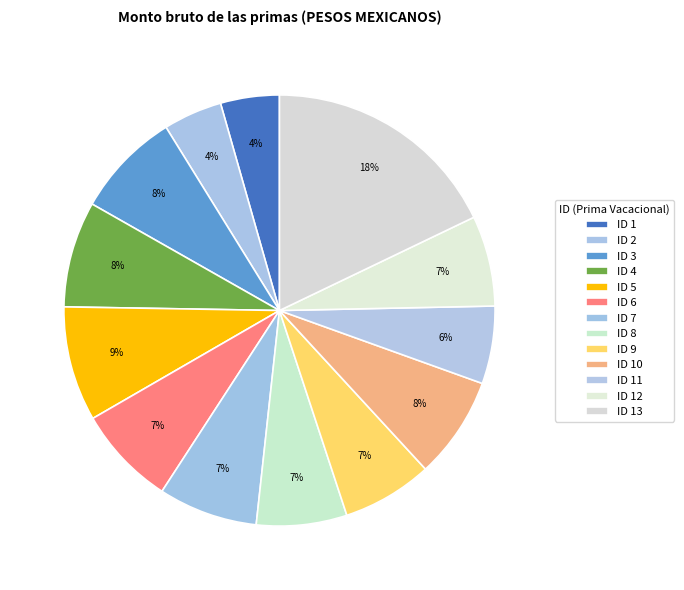

Which has a higher value, ID 6 or ID 13?

ID 13